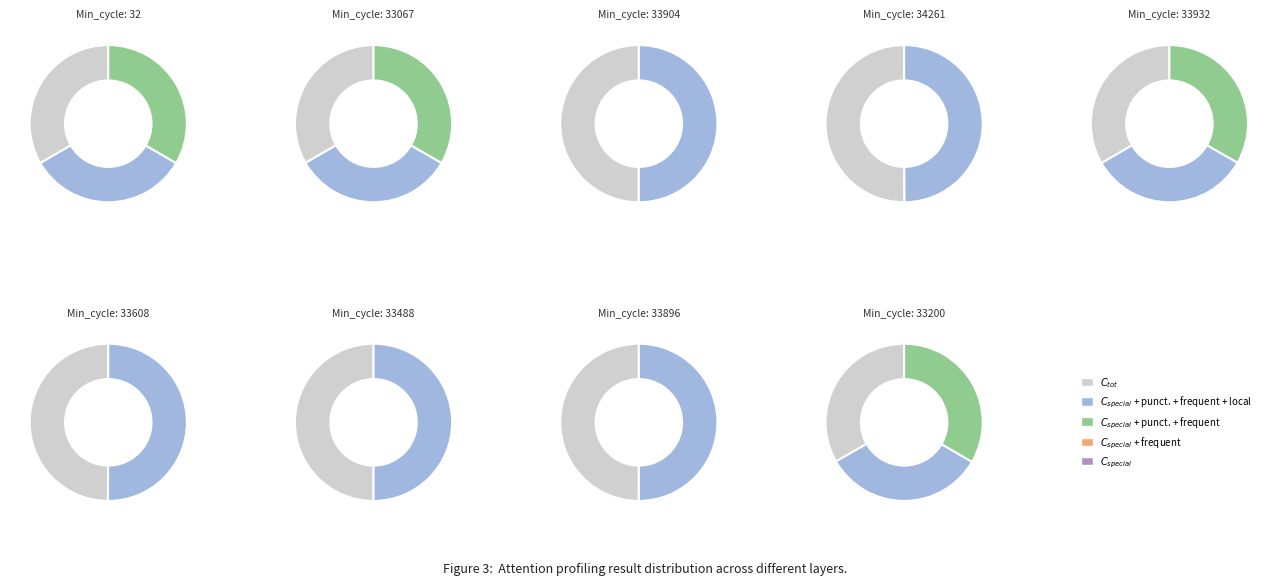

What is the largest slice in the pie chart?

33904